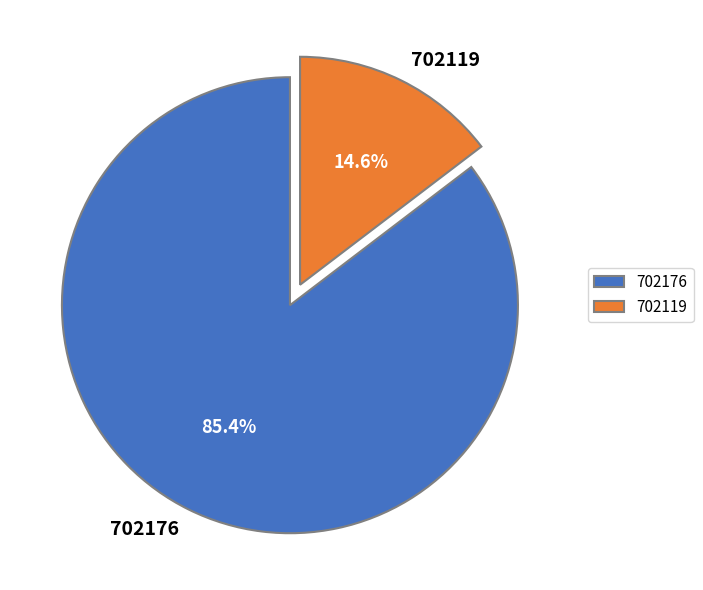

Which category has the biggest portion of the pie?

702176